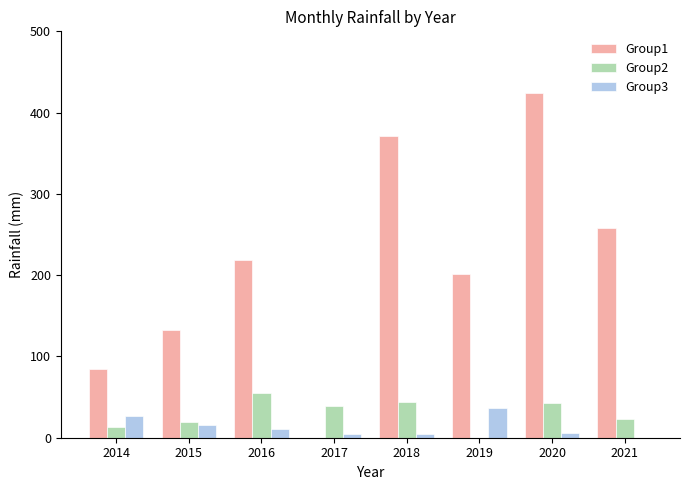

What is the sum of all Group3 values?

104.8